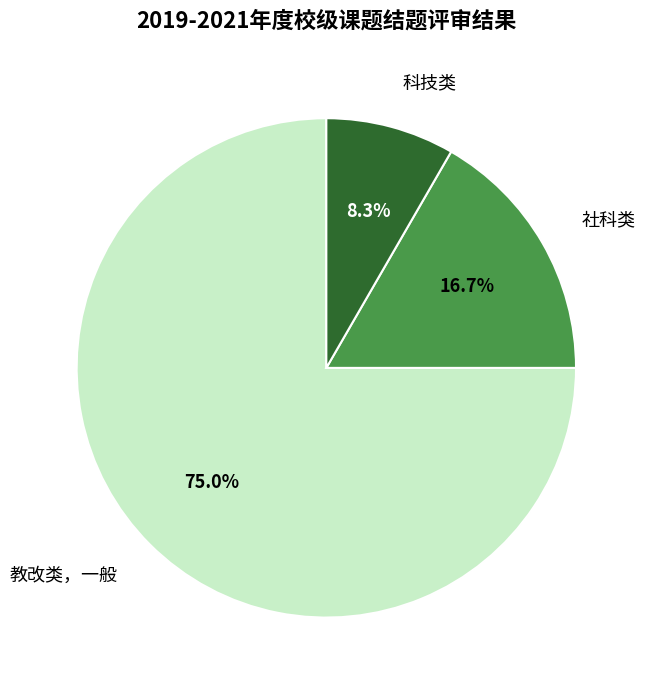

How many segments does this pie chart have?

3